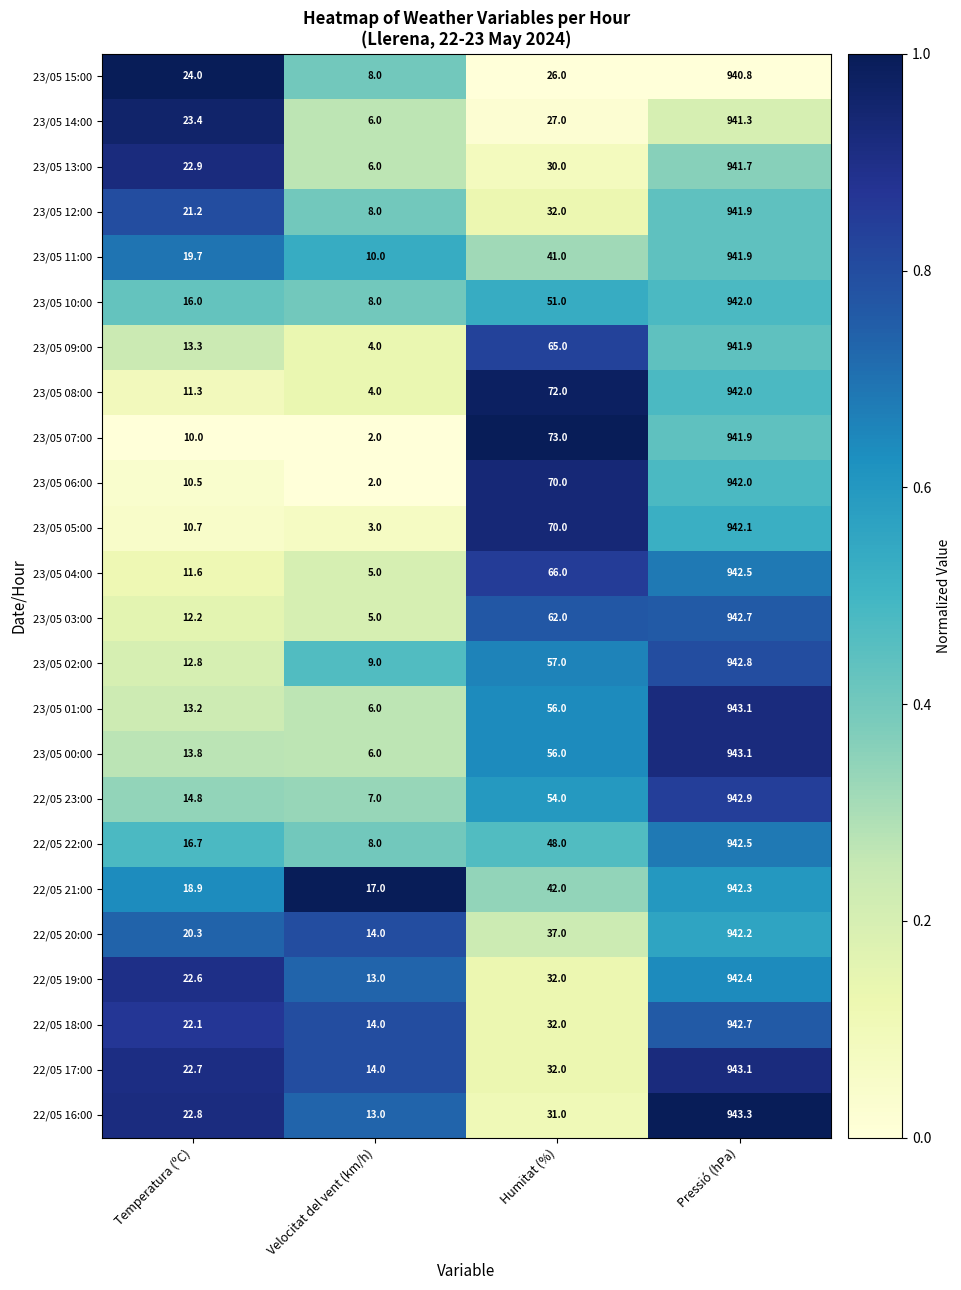

The 23/05 09:00 series shows 1252.7 at Pressió (hPa). True or false?

False